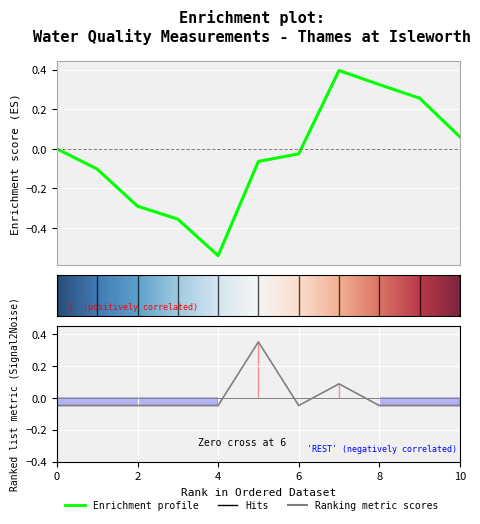

Reading left to right, list all the values displayed in this chart.

-0.0	-0.0	-0.0	-0.0	-0.0	0.3	-0.0	0.1	-0.0	-0.0	-0.0